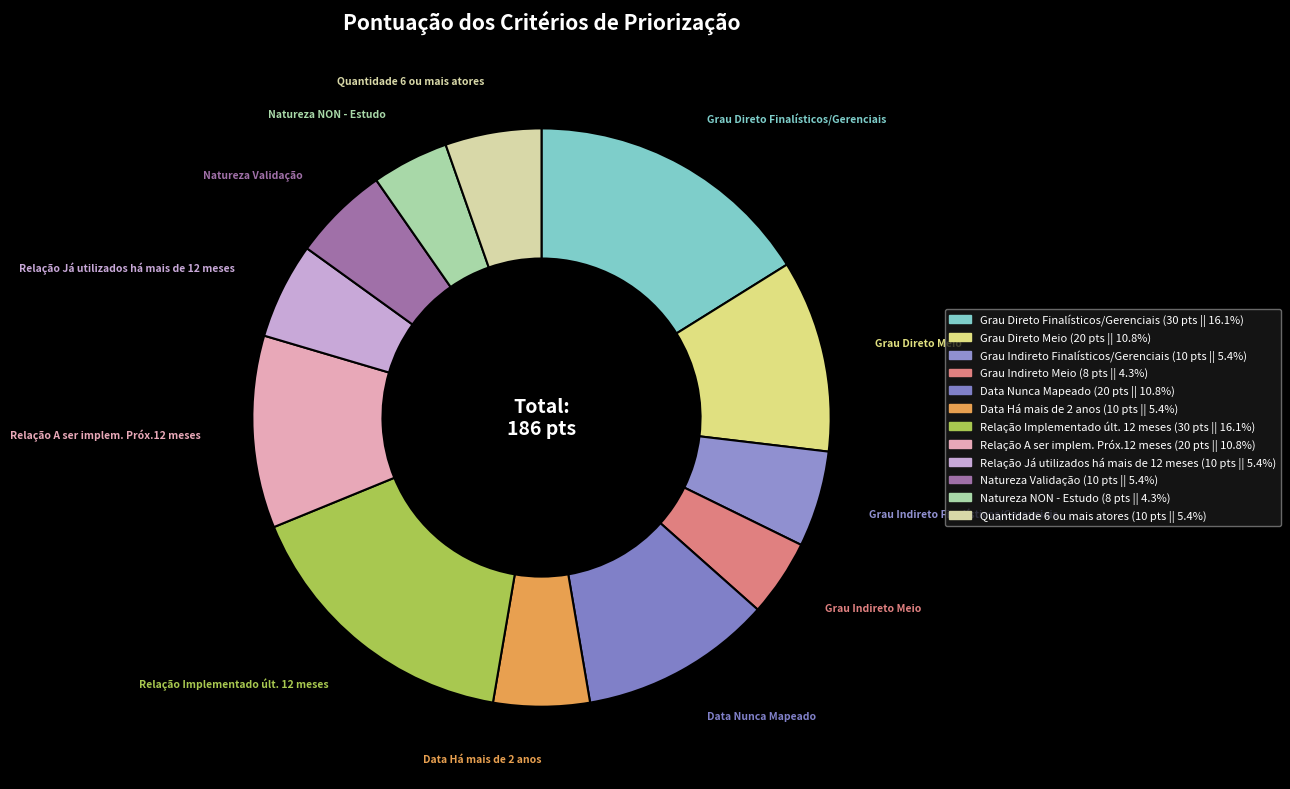

Is it true that Data Há mais de 2 anos is 1% of the pie?

False